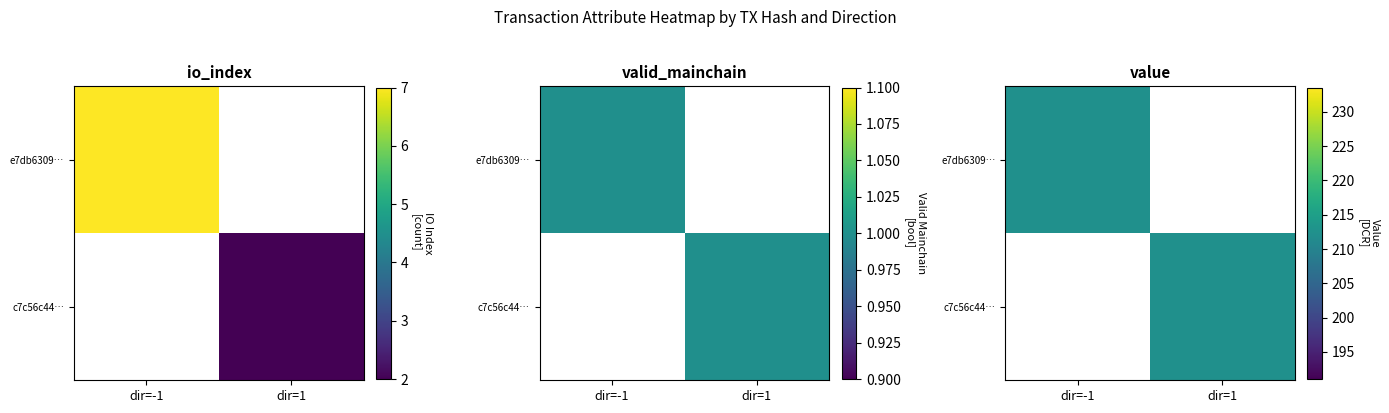

List the series in order of their overall mean, lowest first.

c7c56c44a1a0f77115973e44ffd5c8e20f29b96, e7db63090b2c9187290fb8f0444625b509ee3e0